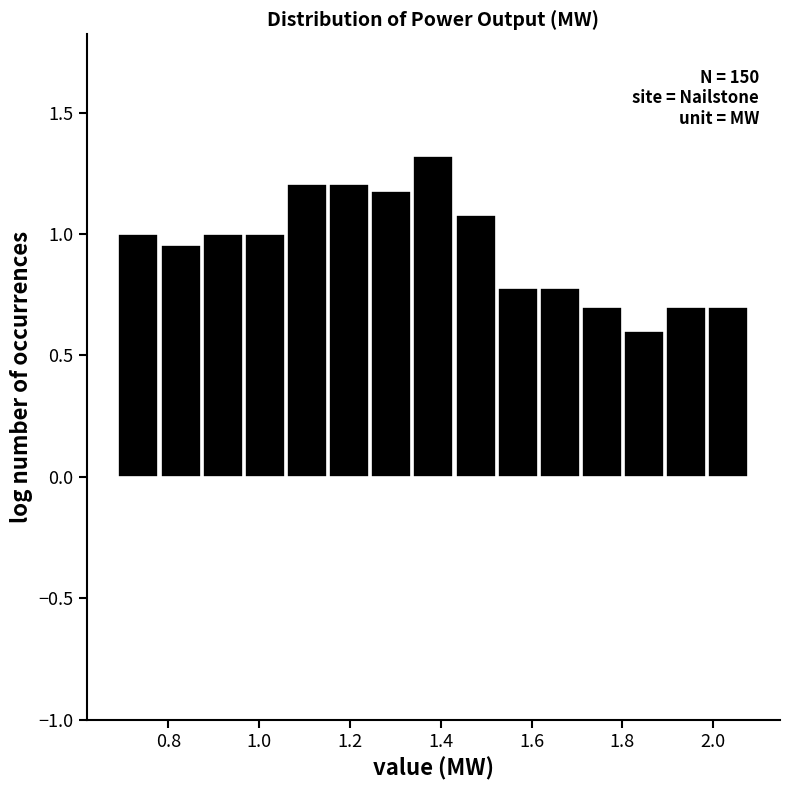

Which range on the x-axis has the tallest bar?

1.34 to 1.44